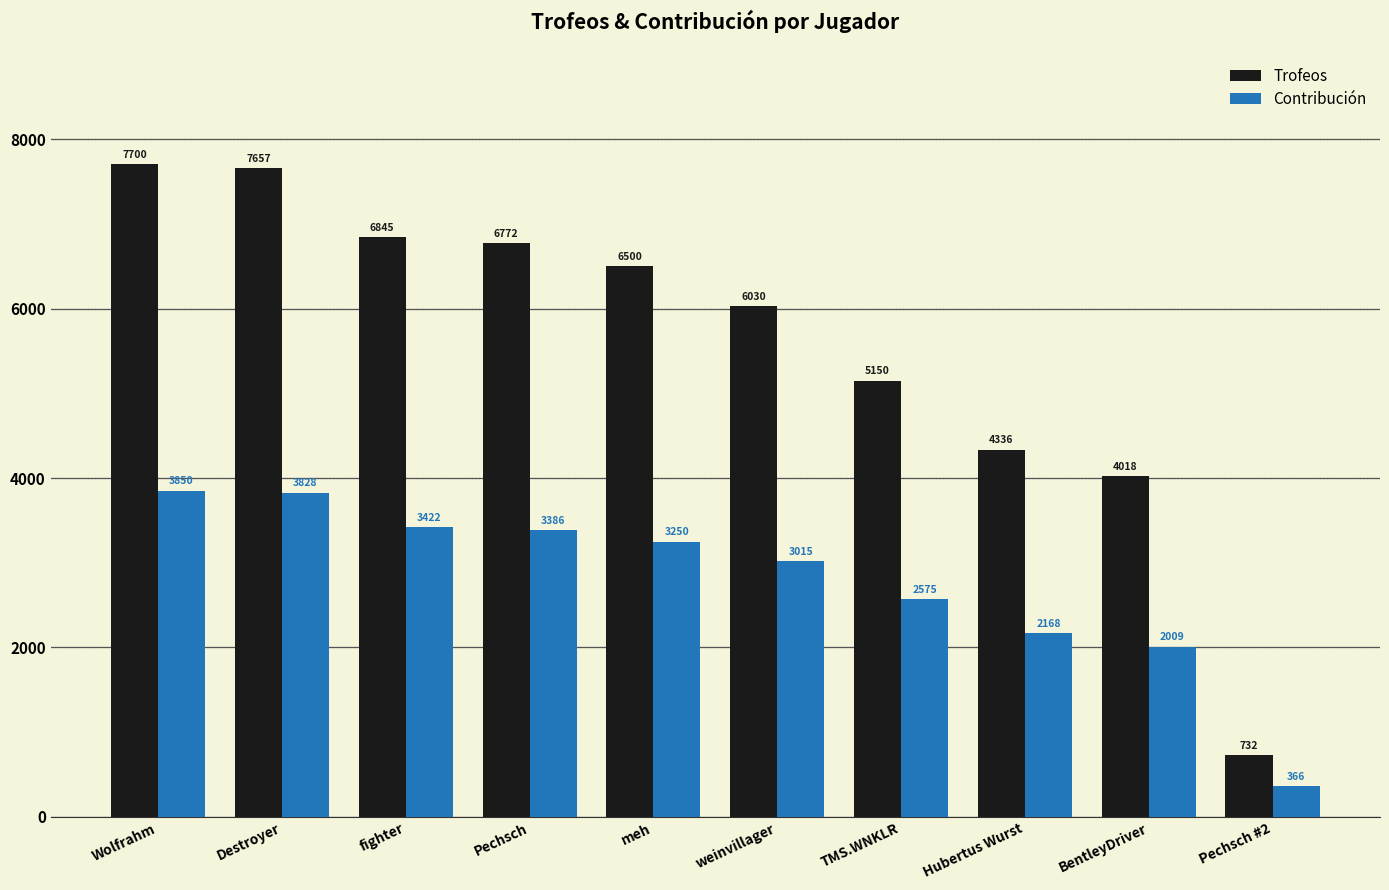

The value of Contribución at meh is 3250. True or false?

True